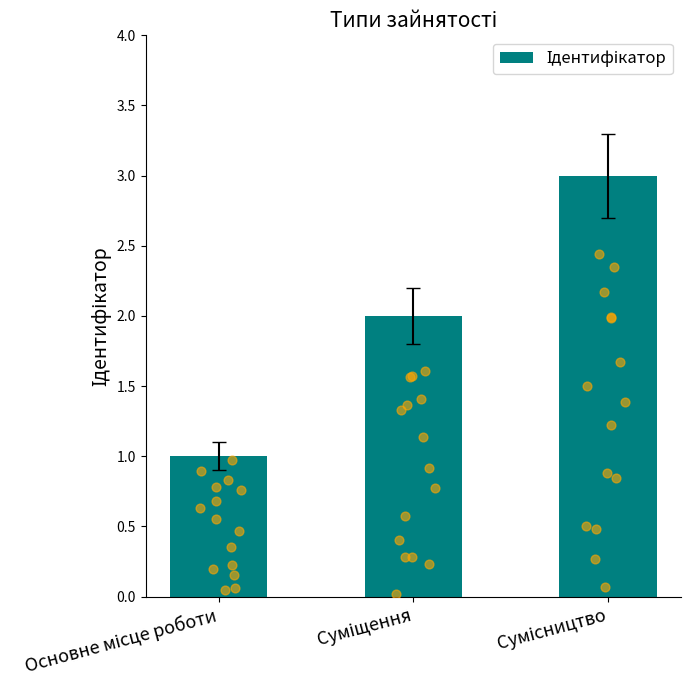

What is the ratio of the value at Суміщення to the value at Основне місце роботи?

2.0